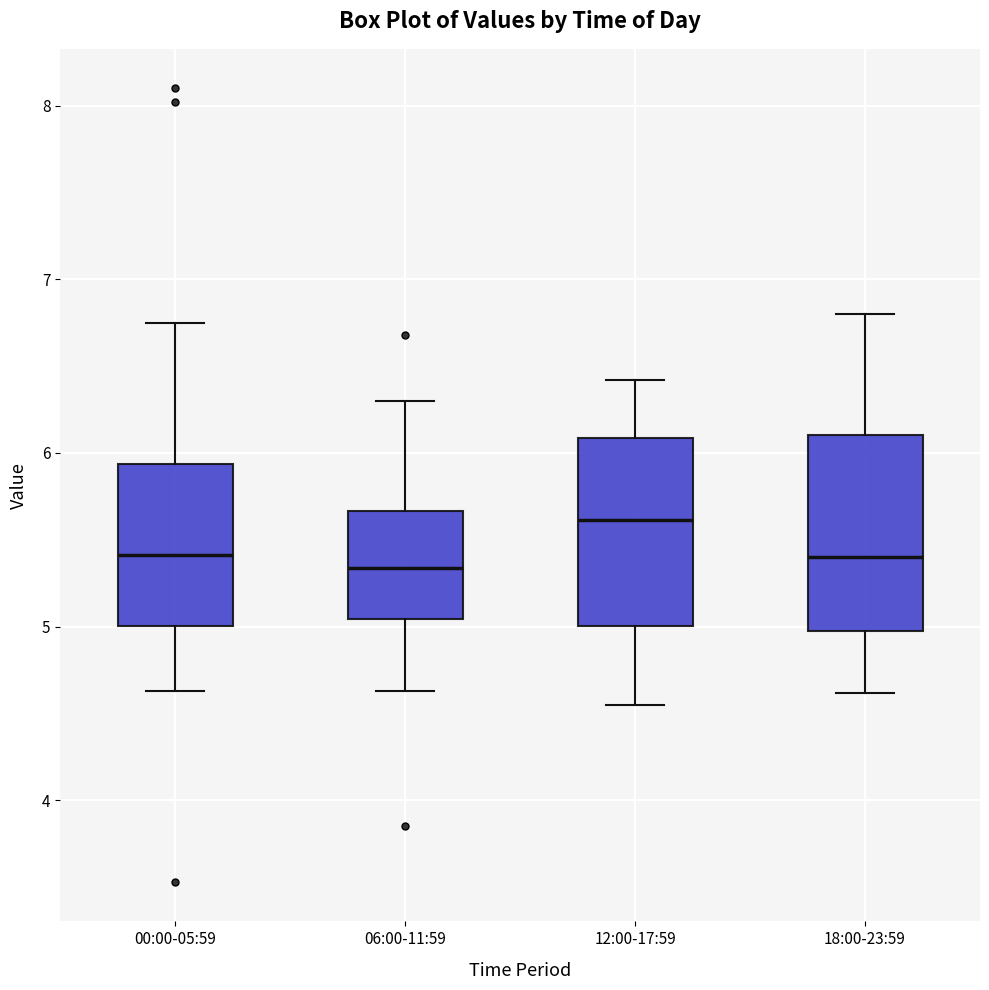

Reading left to right, read every box against the y-axis: the position of its median line, the range the box covers, and the ends of its whiskers. The values are not printed on the chart, so give them approximately, as read against the axis.

00:00-05:59: median 5.4, box 5.0 to 5.9, whiskers 4.6 to 6.8
06:00-11:59: median 5.3, box 5.0 to 5.7, whiskers 4.6 to 6.3
12:00-17:59: median 5.6, box 5.0 to 6.1, whiskers 4.6 to 6.4
18:00-23:59: median 5.4, box 5.0 to 6.1, whiskers 4.6 to 6.8